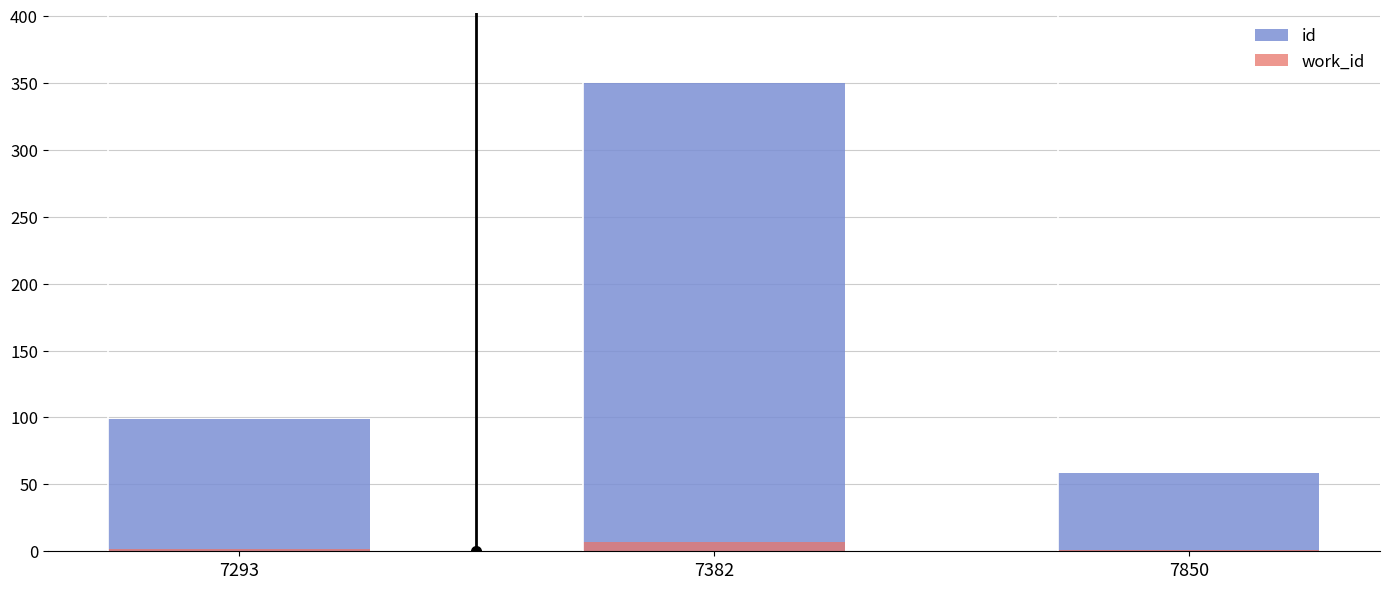

How many values in the id series are below 98?

1